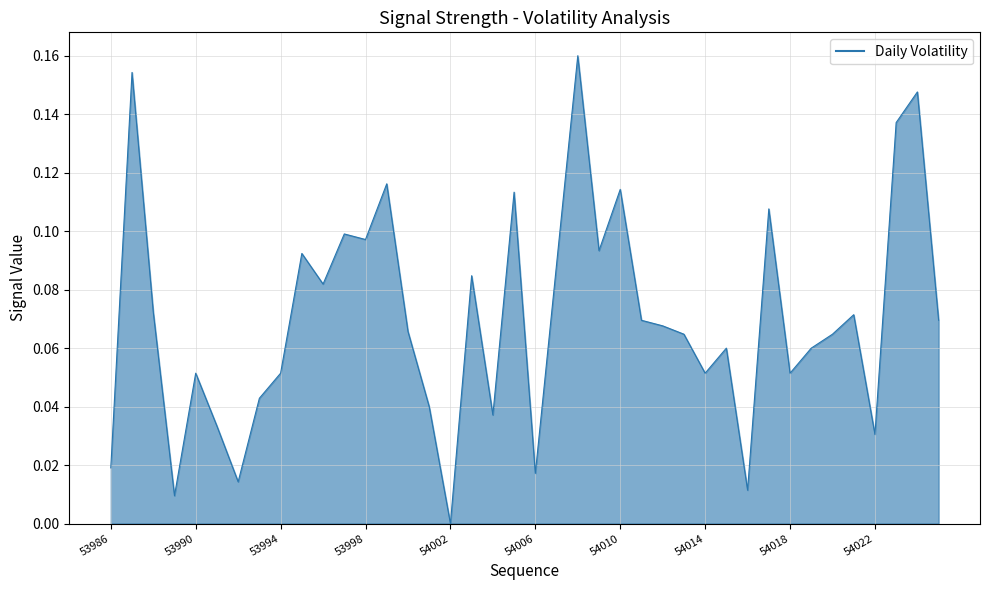

How many categories are shown in the chart?

40